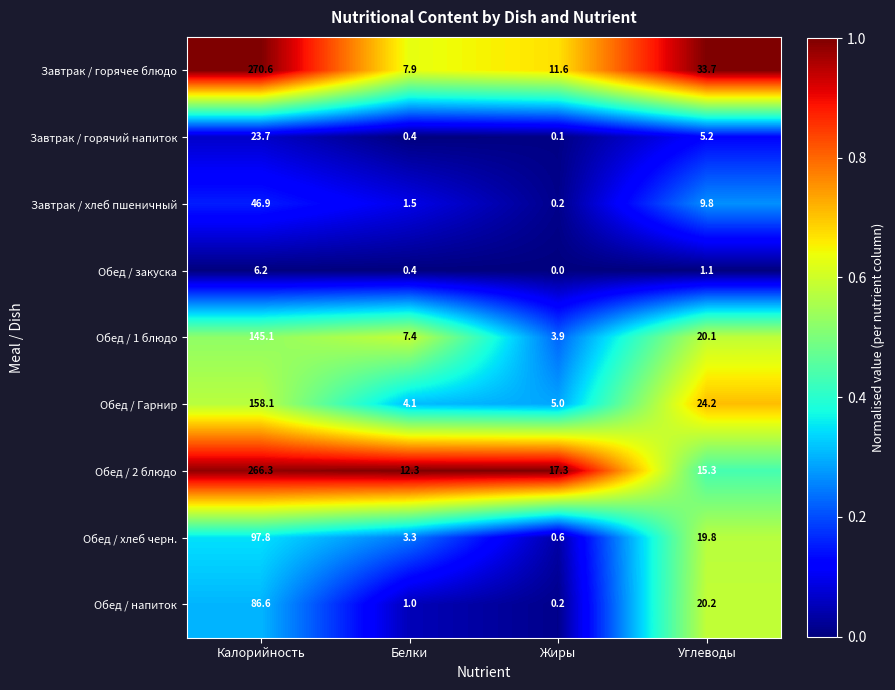

True or false: Обед / 2 блюдо has a value of 12.3 at Белки.

True